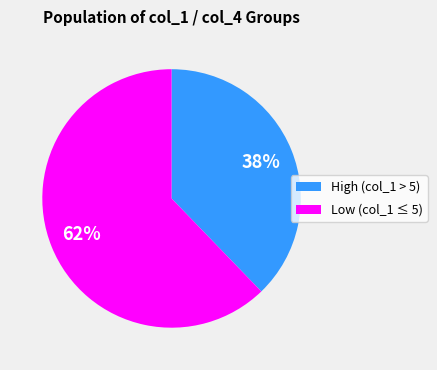

Count the number of slices in the pie.

2